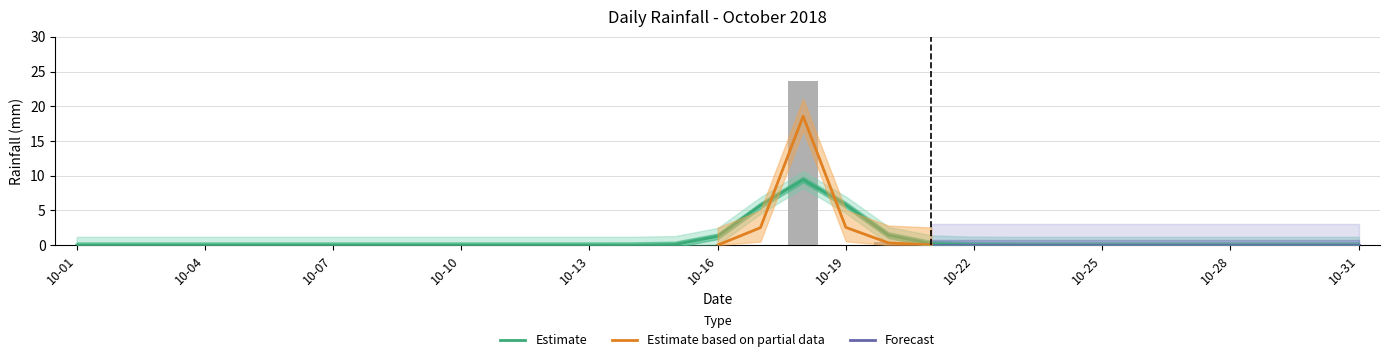

How many data points does each series have?

31